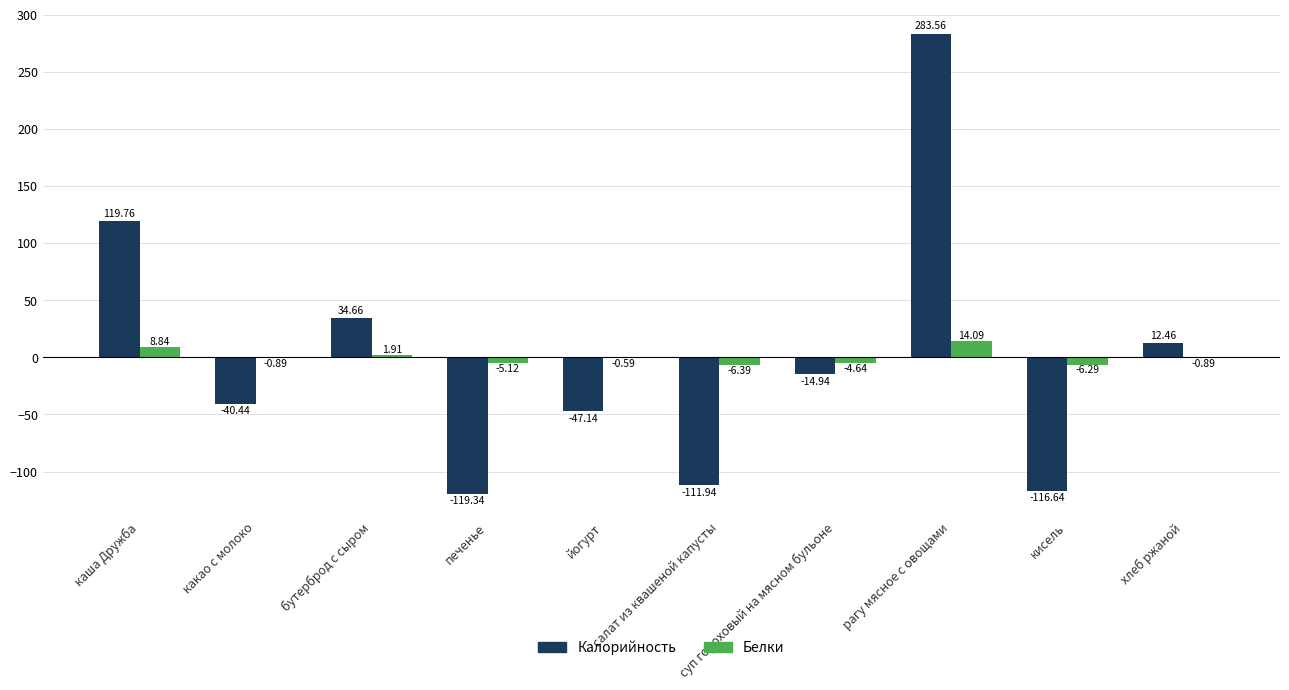

Which category has the lowest value in the Белки series?

салат из квашеной капусты